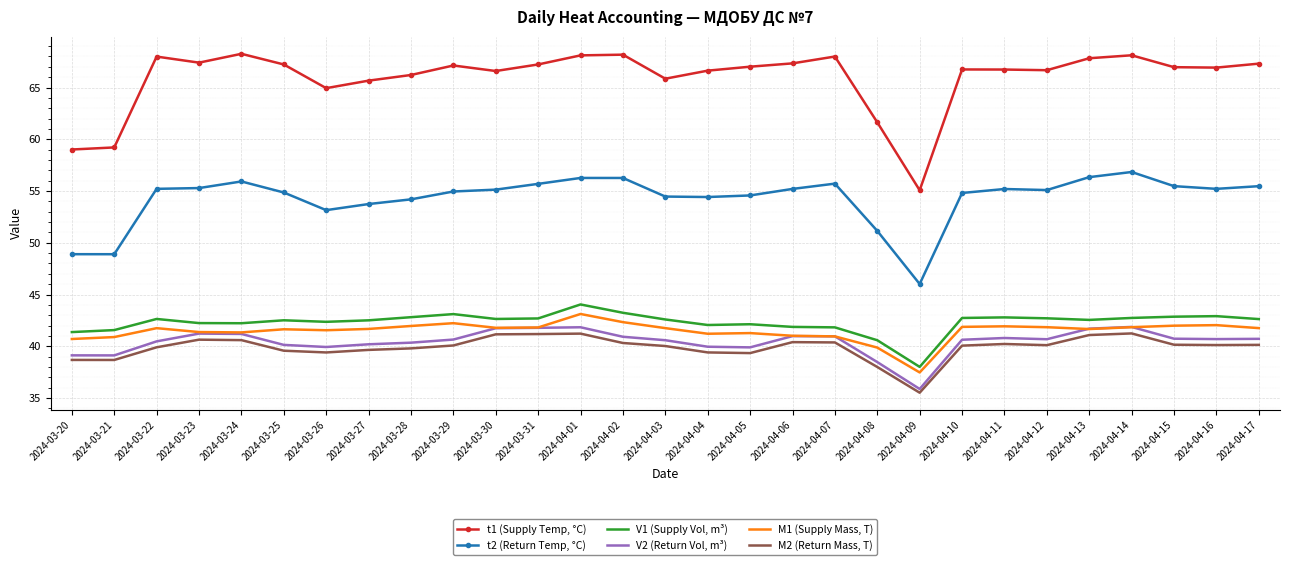

At which category does the chart reach its minimum across all series?

2024-04-09